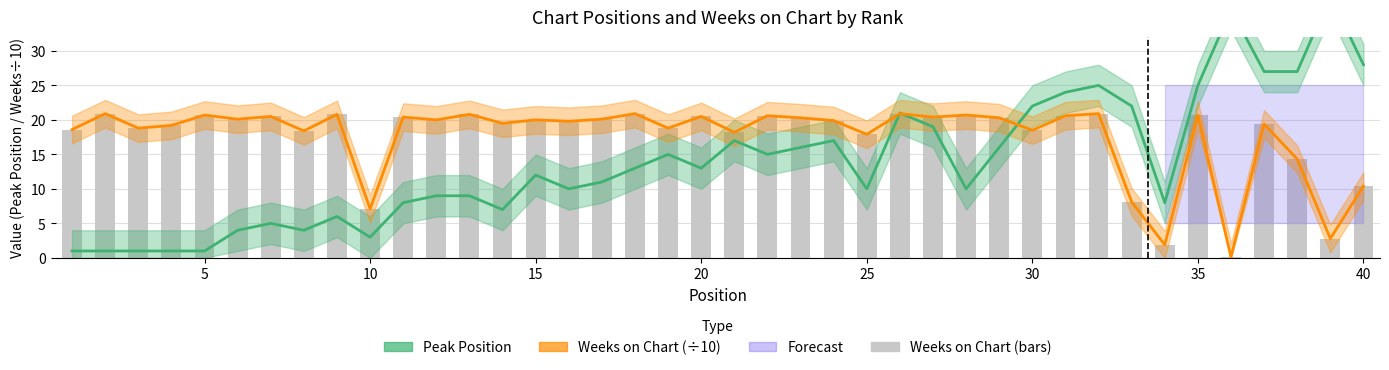

List the series in order of their overall mean, lowest first.

Peak Position, Weeks on Chart (÷10)